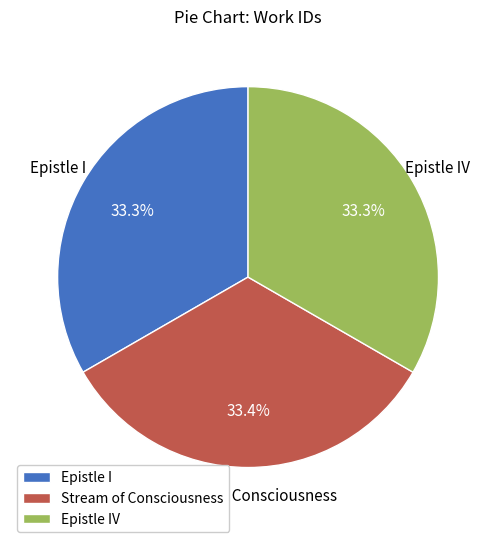

Is there any slice that represents more than half of the pie?

No